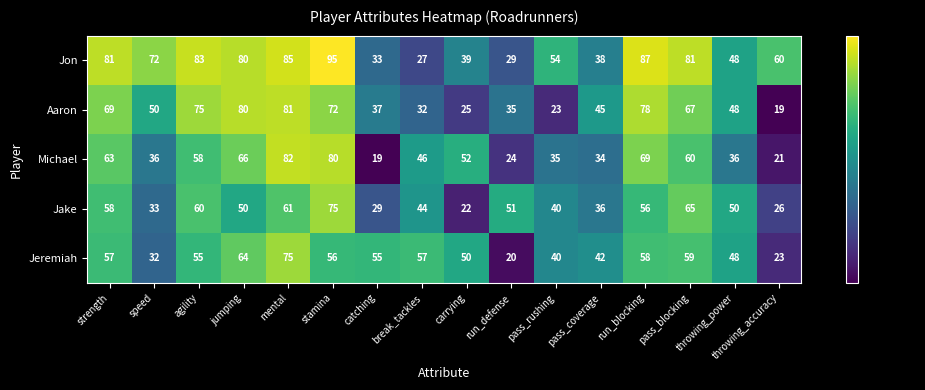

At which label does Jeremiah first exceed 55?

strength